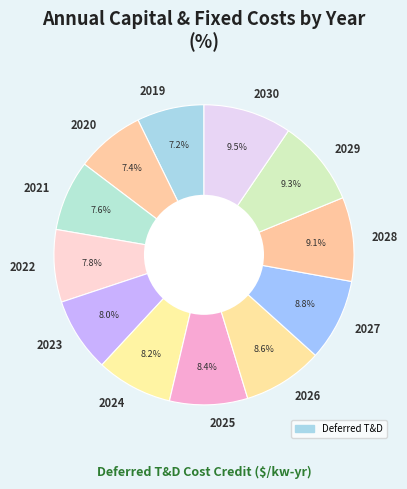

What percentage do 2028 and 2026 together represent?

17.7%